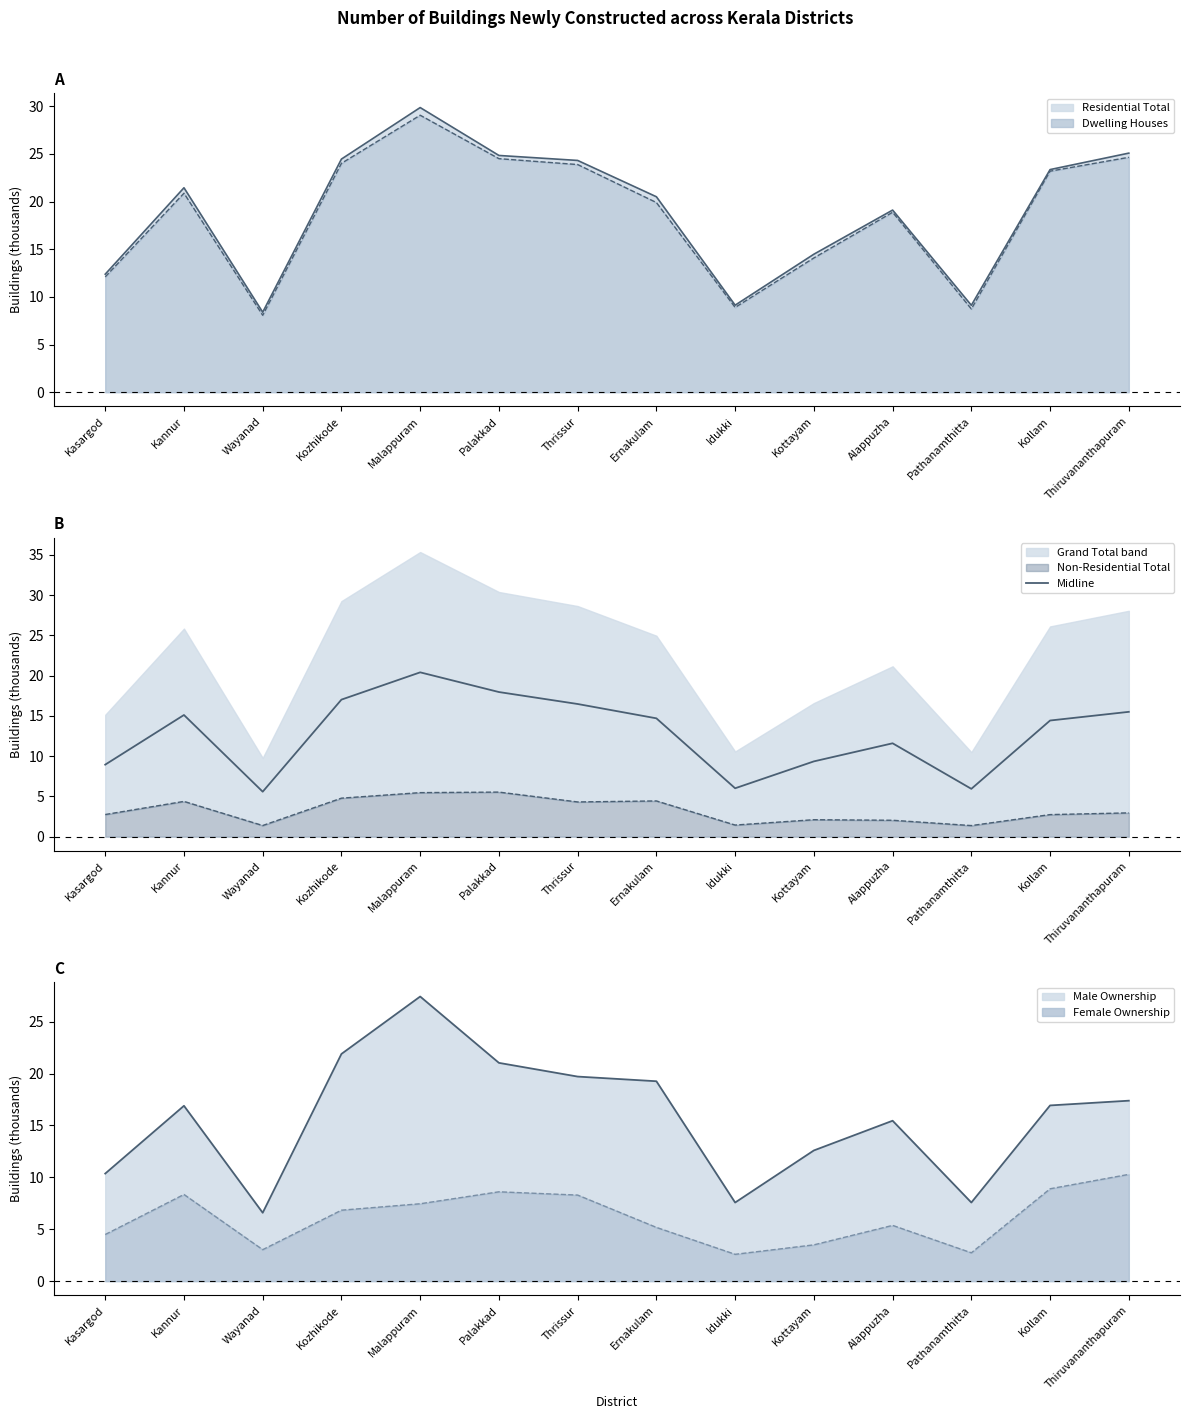

True or false: there are more than 1 points higher than both neighbors.

True